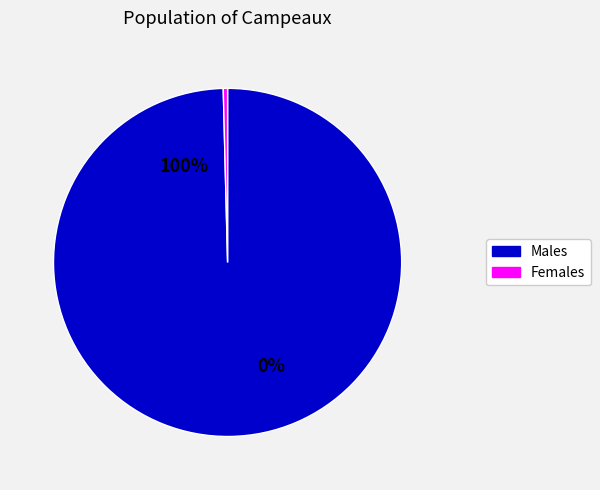

Which series has the largest range (max minus min)?

Males